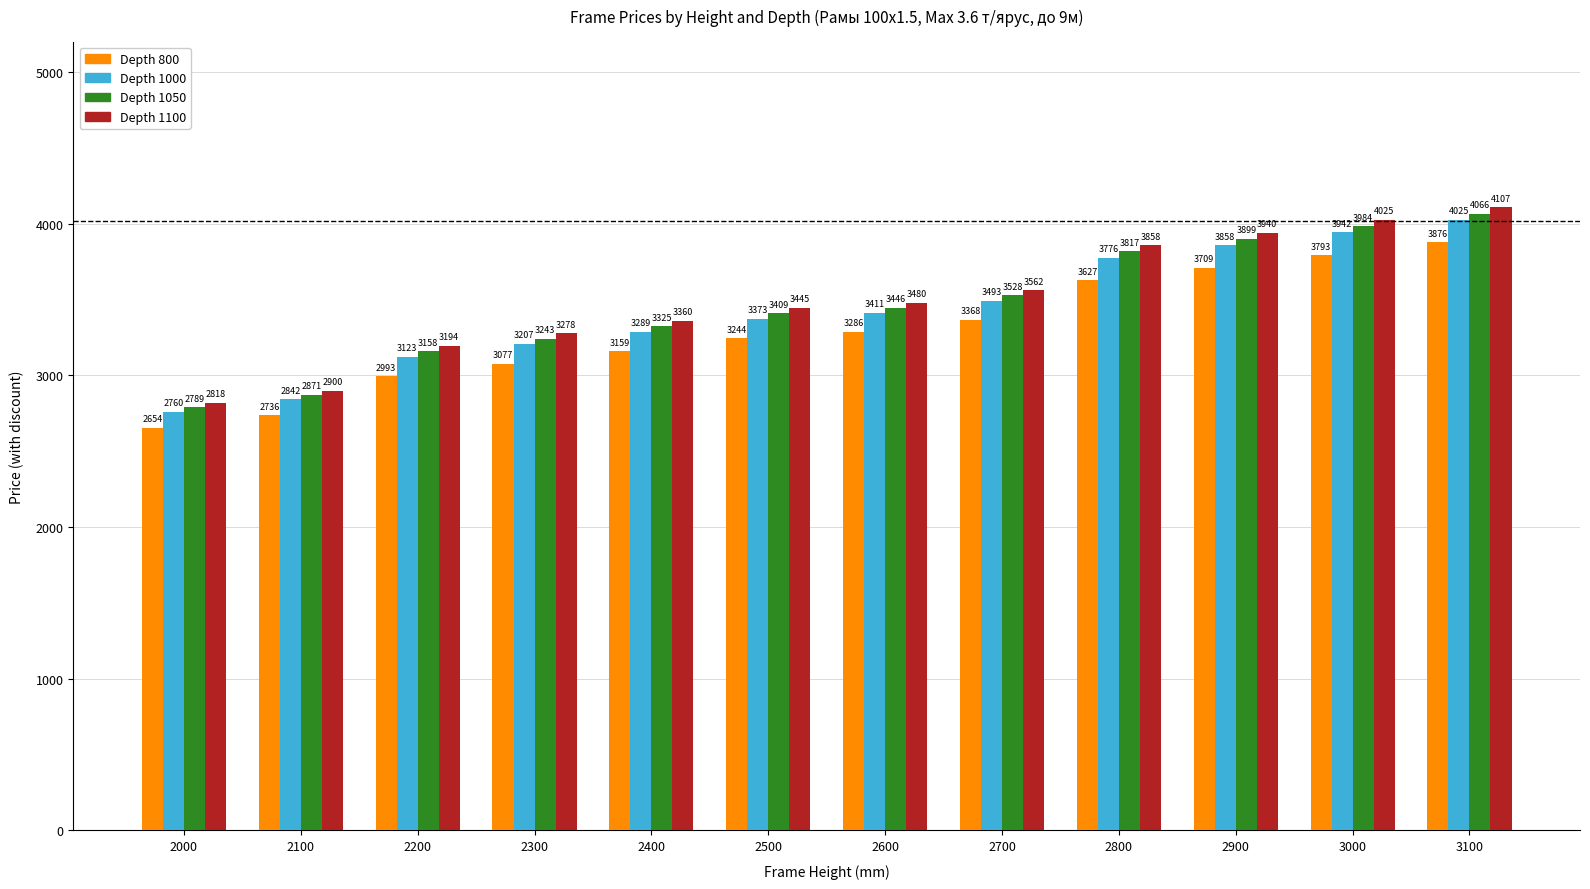

Does the chart contain any negative values?

No